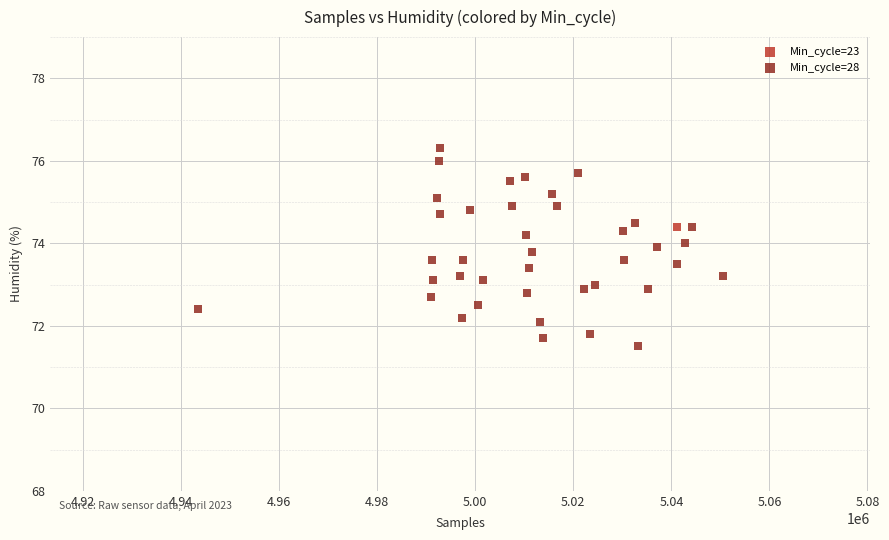

What are all the series names shown in the legend?

Min_cycle=23, Min_cycle=28